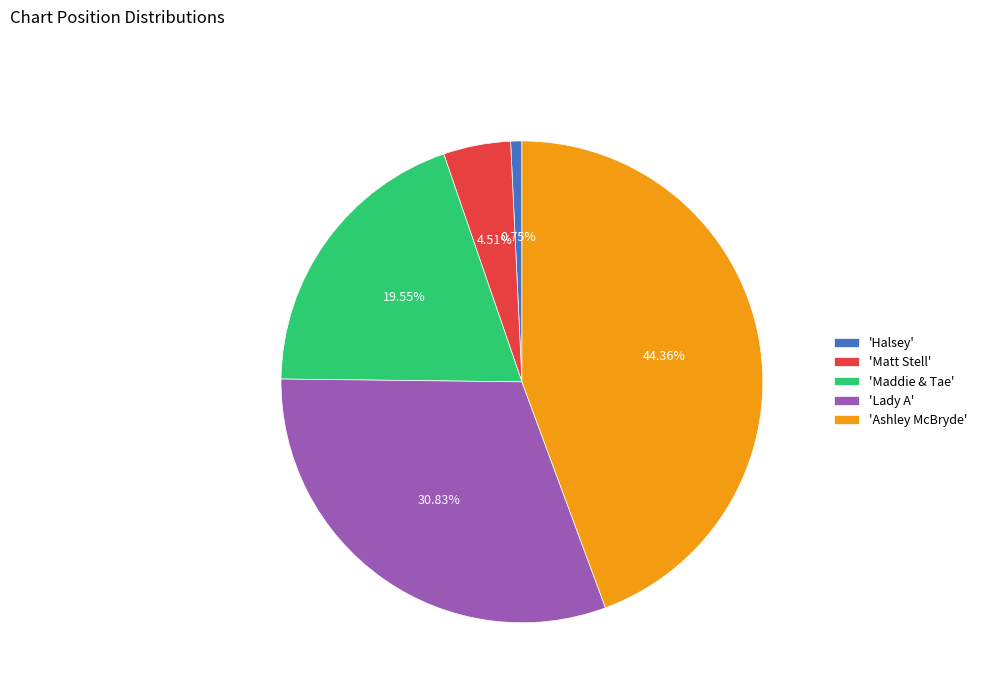

Count the number of slices in the pie.

5